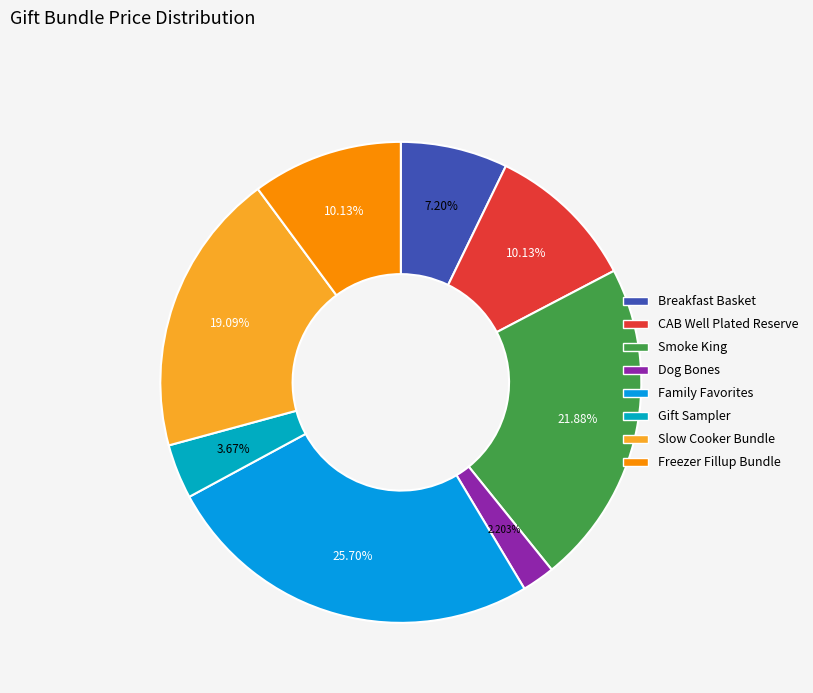

Which category has the biggest portion of the pie?

Family Favorites